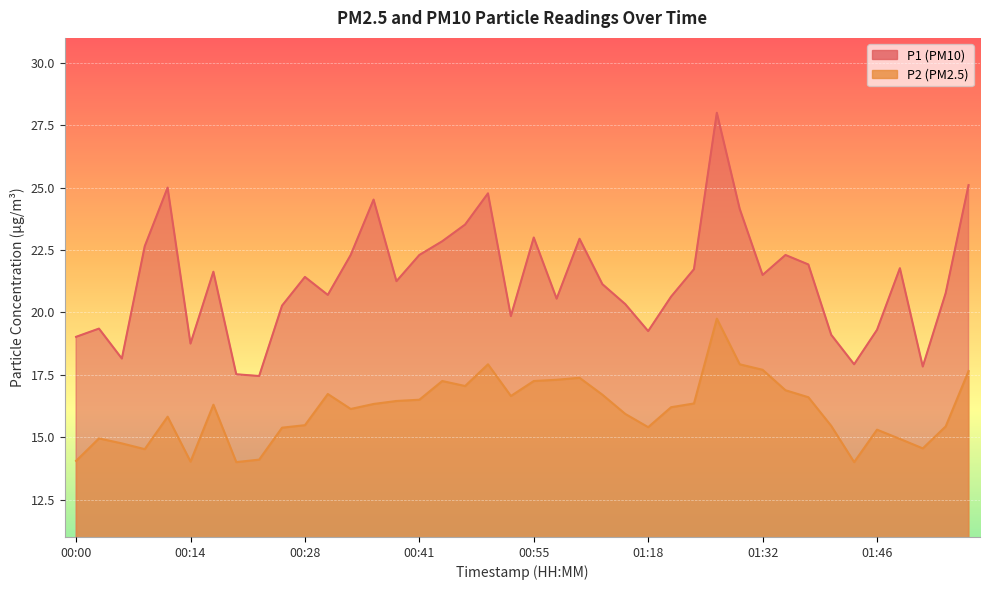

Reading left to right, extract all data points from this chart.

P1: 00:00=19.0	00:03=19.4	00:06=18.1	00:09=22.6	00:11=25.0	00:14=18.8	00:17=21.6	00:19=17.5	00:22=17.4	00:25=20.3	00:28=21.4	00:30=20.7	00:33=22.3	00:36=24.5	00:39=21.2	00:41=22.3	00:44=22.9	00:47=23.5	00:50=24.8	00:52=19.9	00:55=23.0	00:58=20.6	01:01=22.9	01:03=21.1	01:15=20.3	01:18=19.2	01:20=20.6	01:23=21.7	01:26=28.0	01:29=24.1	01:32=21.5	01:35=22.3	01:37=21.9	01:40=19.1	01:43=17.9	01:46=19.3	01:48=21.8	01:51=17.8	01:54=20.8	01:57=25.1
P2: 00:00=14.1	00:03=14.9	00:06=14.8	00:09=14.5	00:11=15.8	00:14=14.0	00:17=16.3	00:19=14.0	00:22=14.1	00:25=15.4	00:28=15.5	00:30=16.7	00:33=16.1	00:36=16.3	00:39=16.4	00:41=16.5	00:44=17.2	00:47=17.1	00:50=17.9	00:52=16.6	00:55=17.2	00:58=17.3	01:01=17.4	01:03=16.7	01:15=15.9	01:18=15.4	01:20=16.2	01:23=16.4	01:26=19.8	01:29=17.9	01:32=17.7	01:35=16.9	01:37=16.6	01:40=15.4	01:43=14.0	01:46=15.3	01:48=14.9	01:51=14.6	01:54=15.4	01:57=17.6